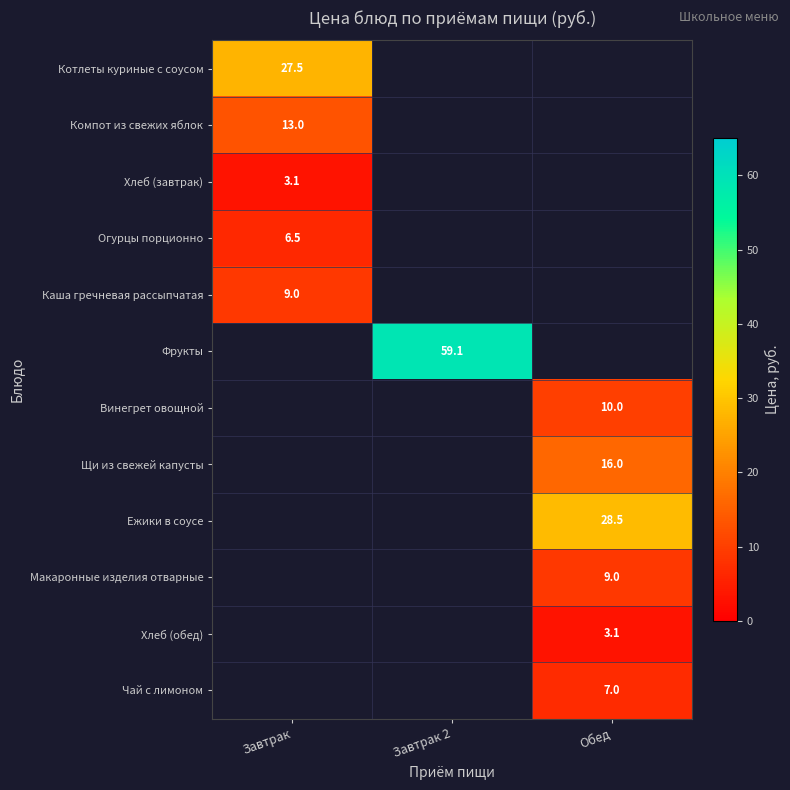

True or false: Фрукты has a value of 20.8 at Завтрак 2.

False